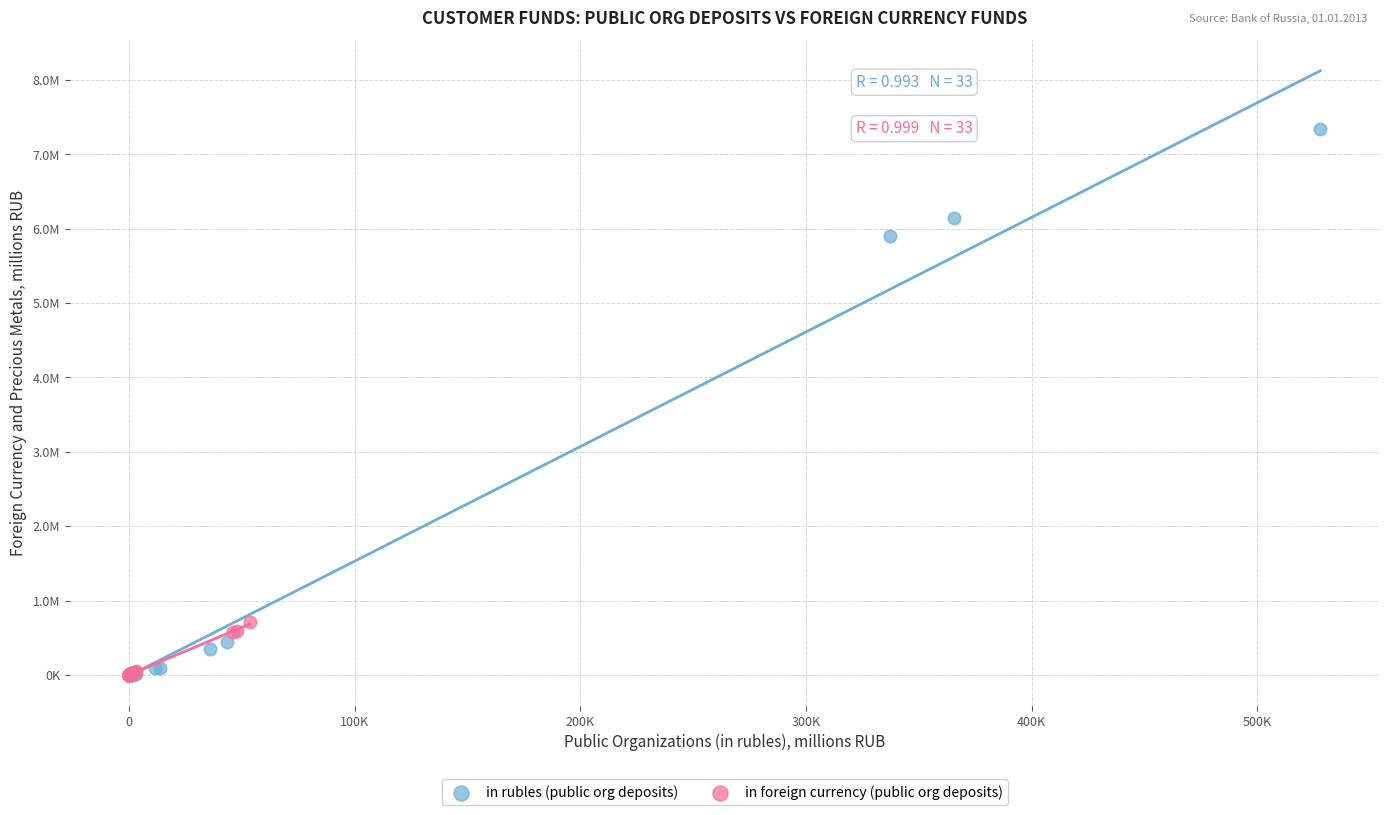

Which series has the widest spread of Y values?

in rubles (public org deposits)